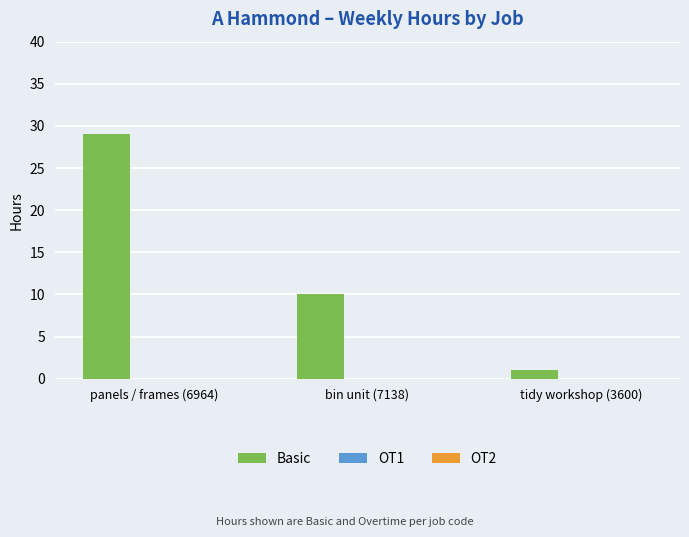

What is the difference between the maximum and minimum values?

28